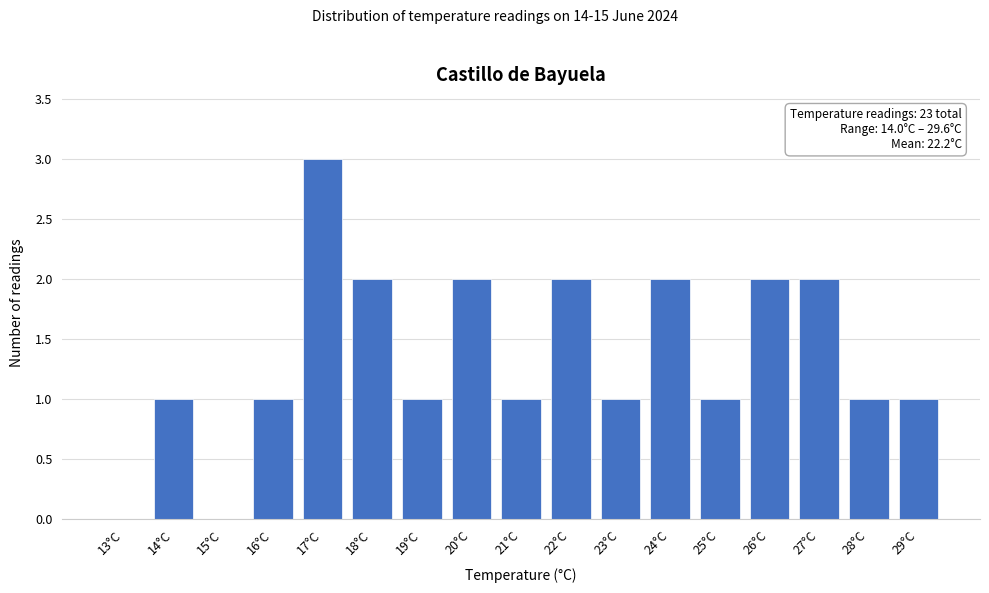

Reading left to right, list all the values displayed in this chart.

13°C=0	14°C=1	15°C=0	16°C=1	17°C=3	18°C=2	19°C=1	20°C=2	21°C=1	22°C=2	23°C=1	24°C=2	25°C=1	26°C=2	27°C=2	28°C=1	29°C=1